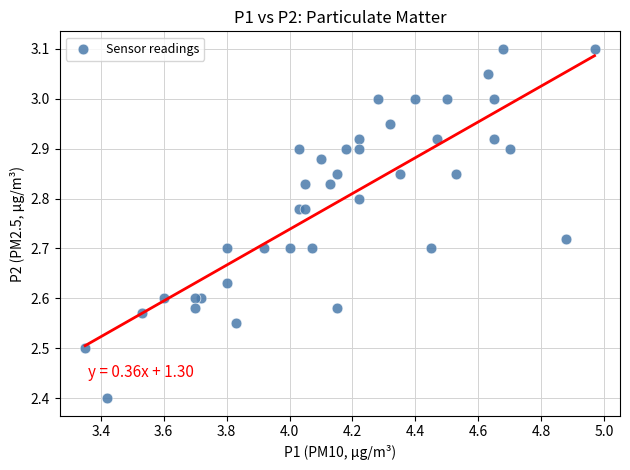

What is the range of X values (max minus min)?

1.6